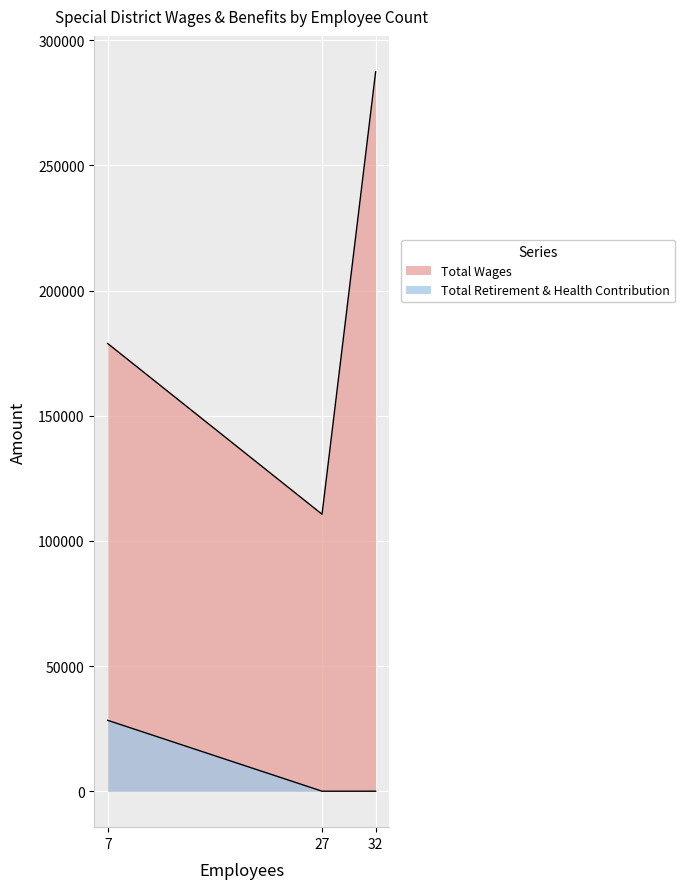

At which category does the chart reach its minimum across all series?

27